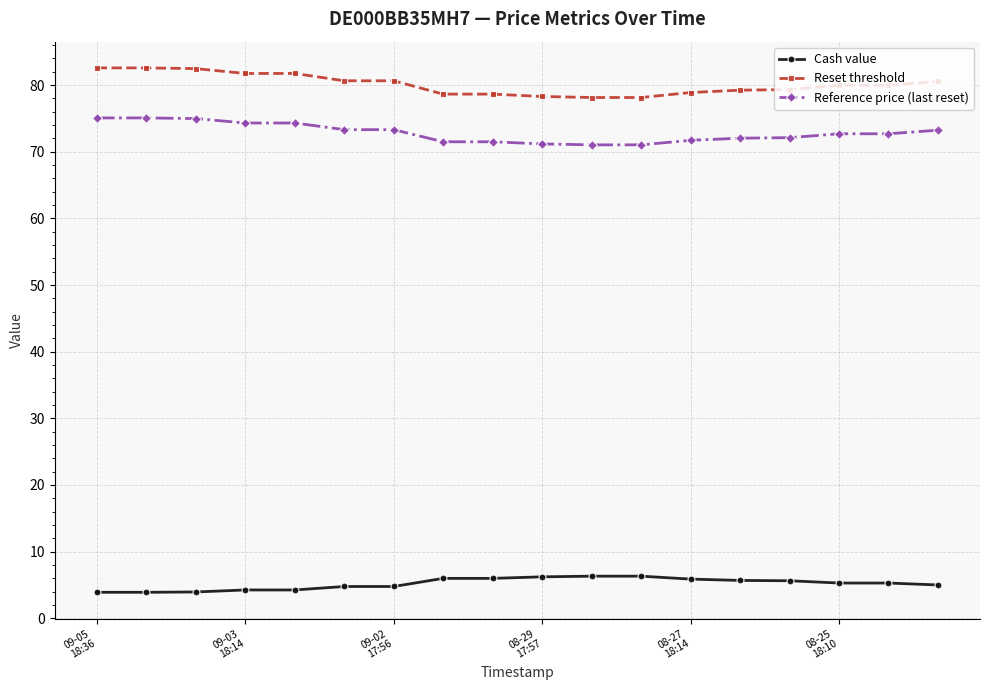

What is the value of the Reference price (last reset) point at the 14th from the left?

72.0